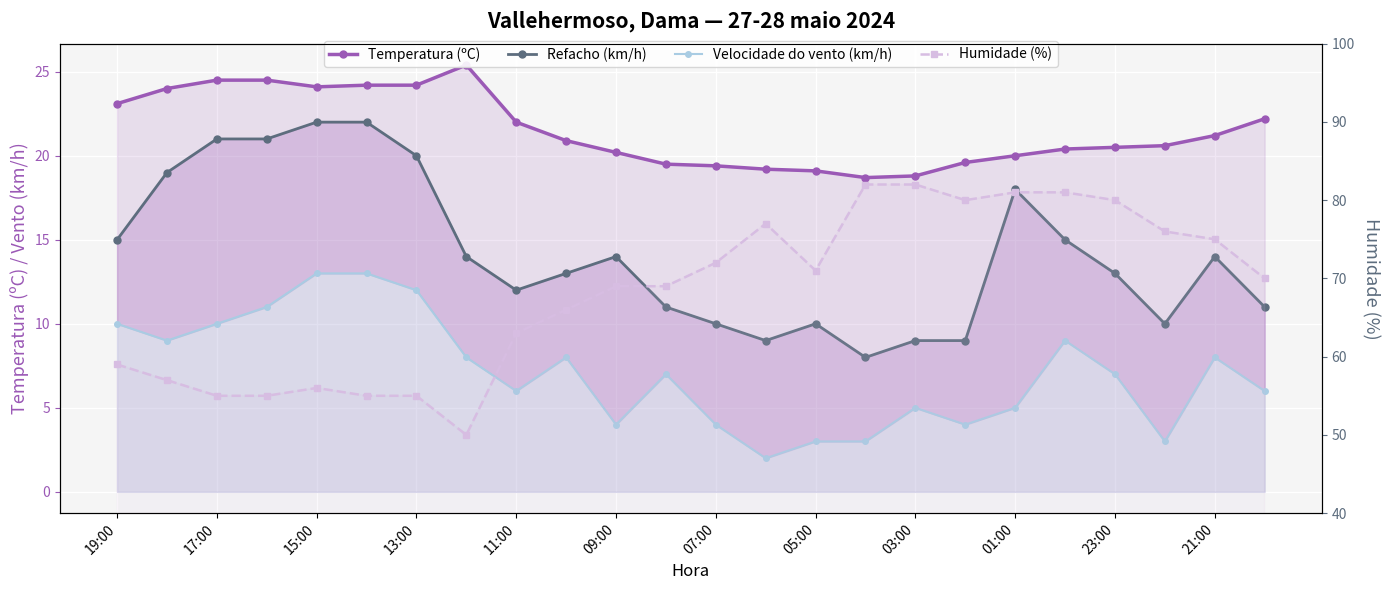

True or false: Temperatura (ºC) and Humidade (%) cross at least once.

False